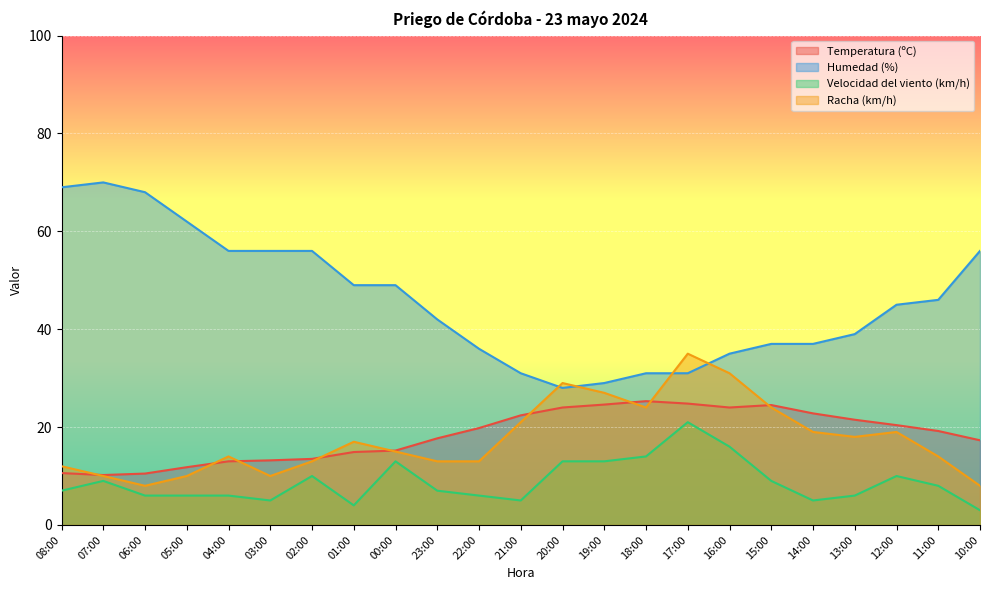

Rank the categories by Humedad (%) value from lowest to highest.

20:00, 19:00, 21:00, 18:00, 17:00, 16:00, 22:00, 15:00, 14:00, 13:00, 23:00, 12:00, 11:00, 01:00, 00:00, 04:00, 03:00, 02:00, 10:00, 05:00, 06:00, 08:00, 07:00